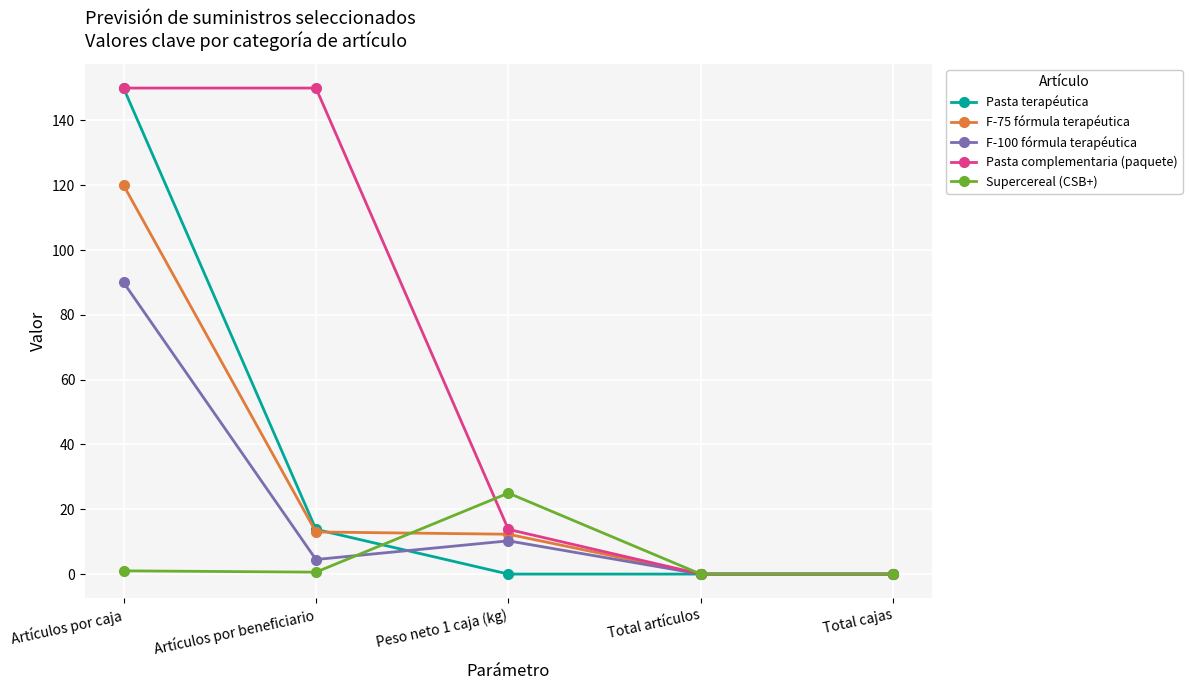

Is the value of Supercereal (CSB+) at Peso neto 1 caja (kg) greater than the value of F-75 fórmula terapéutica at Artículos por beneficiario?

Yes